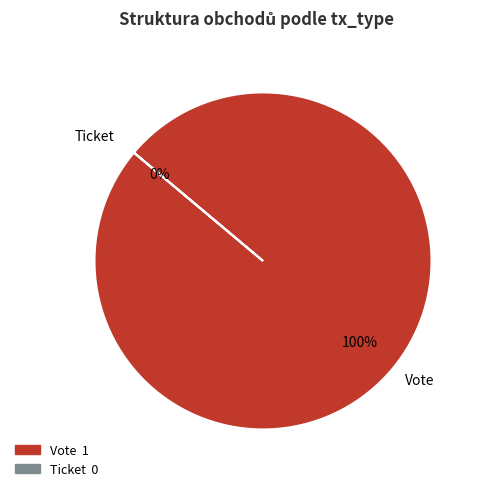

Combined, what portion of the pie is Ticket and Vote?

100.0%